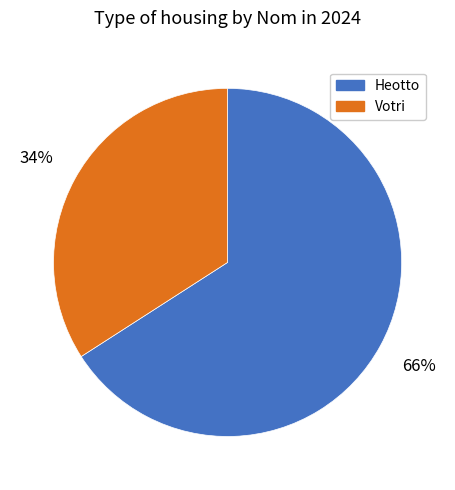

Is the sum of Votri and Heotto greater than half?

Yes